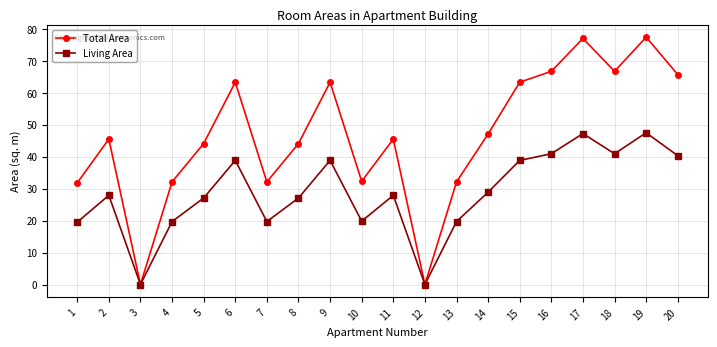

True or false: Living Area has a value of 19.7 at 7.

True